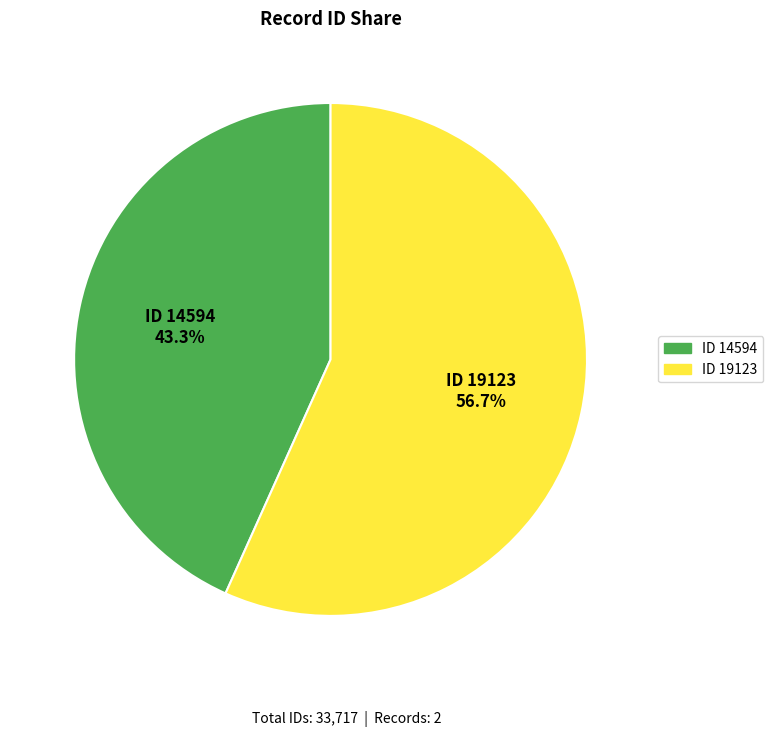

Is there a majority slice in this chart?

Yes